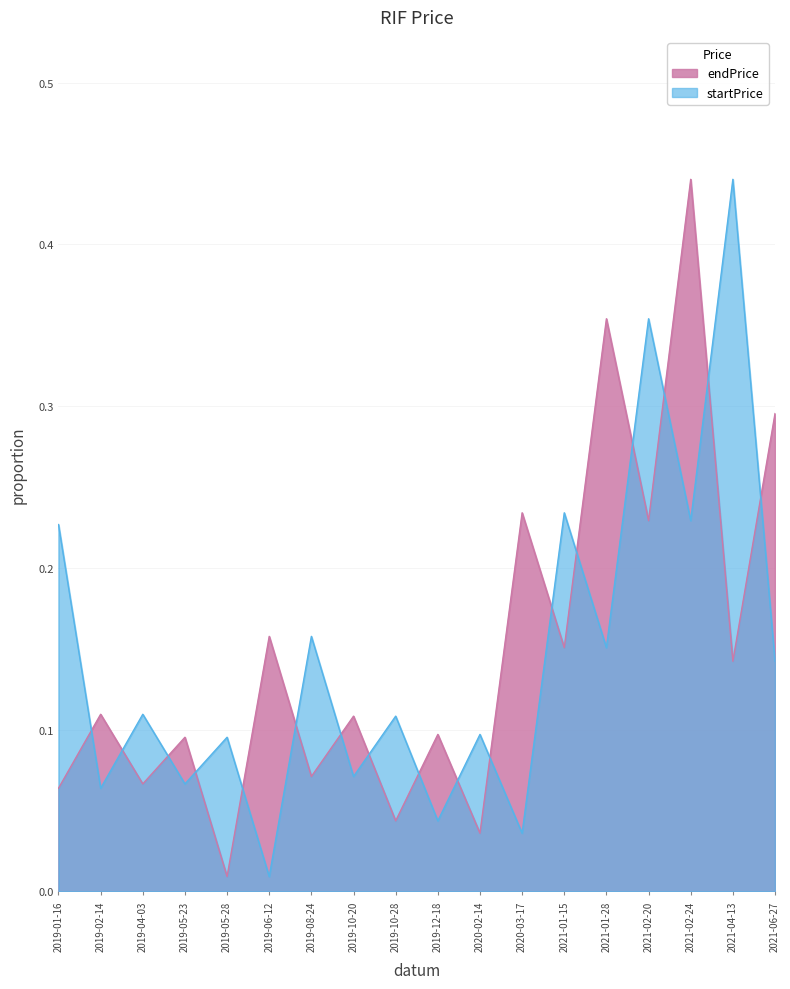

Which series changed the most between 2019-06-12 and 2021-01-15?

startPrice